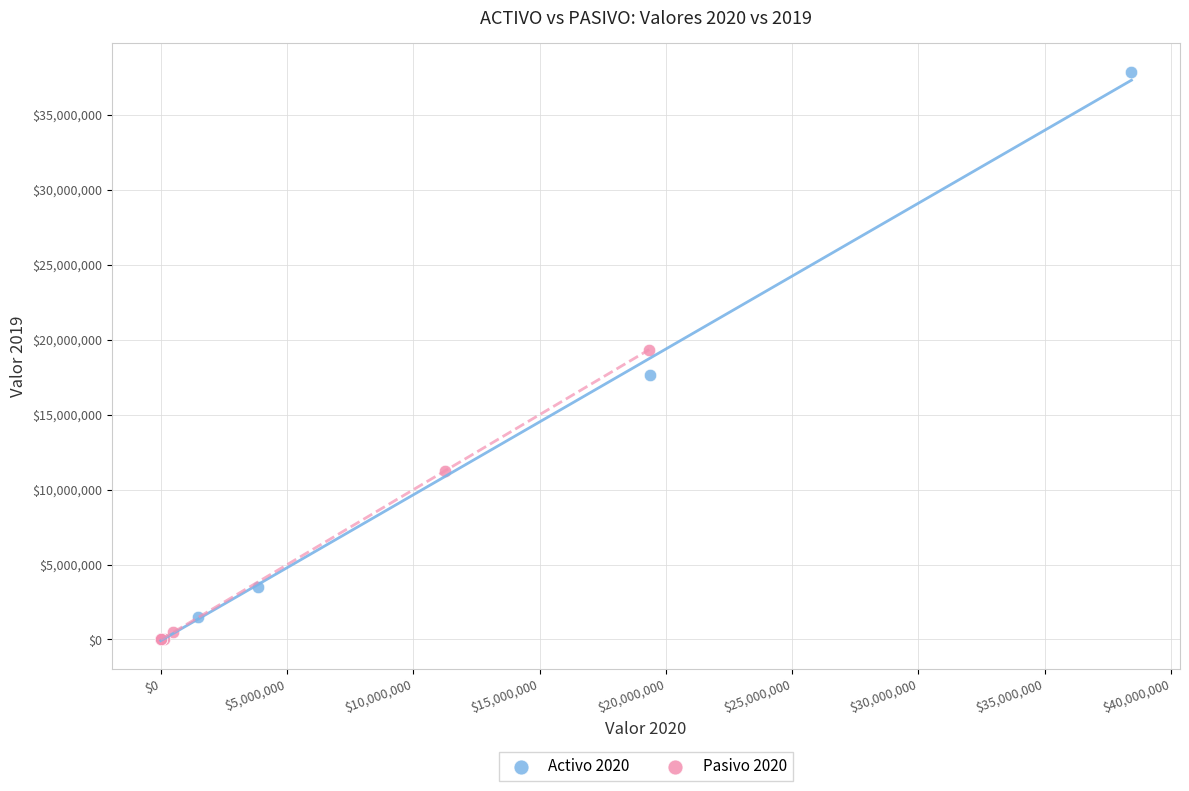

Which series reaches the maximum Y coordinate?

Activo 2020